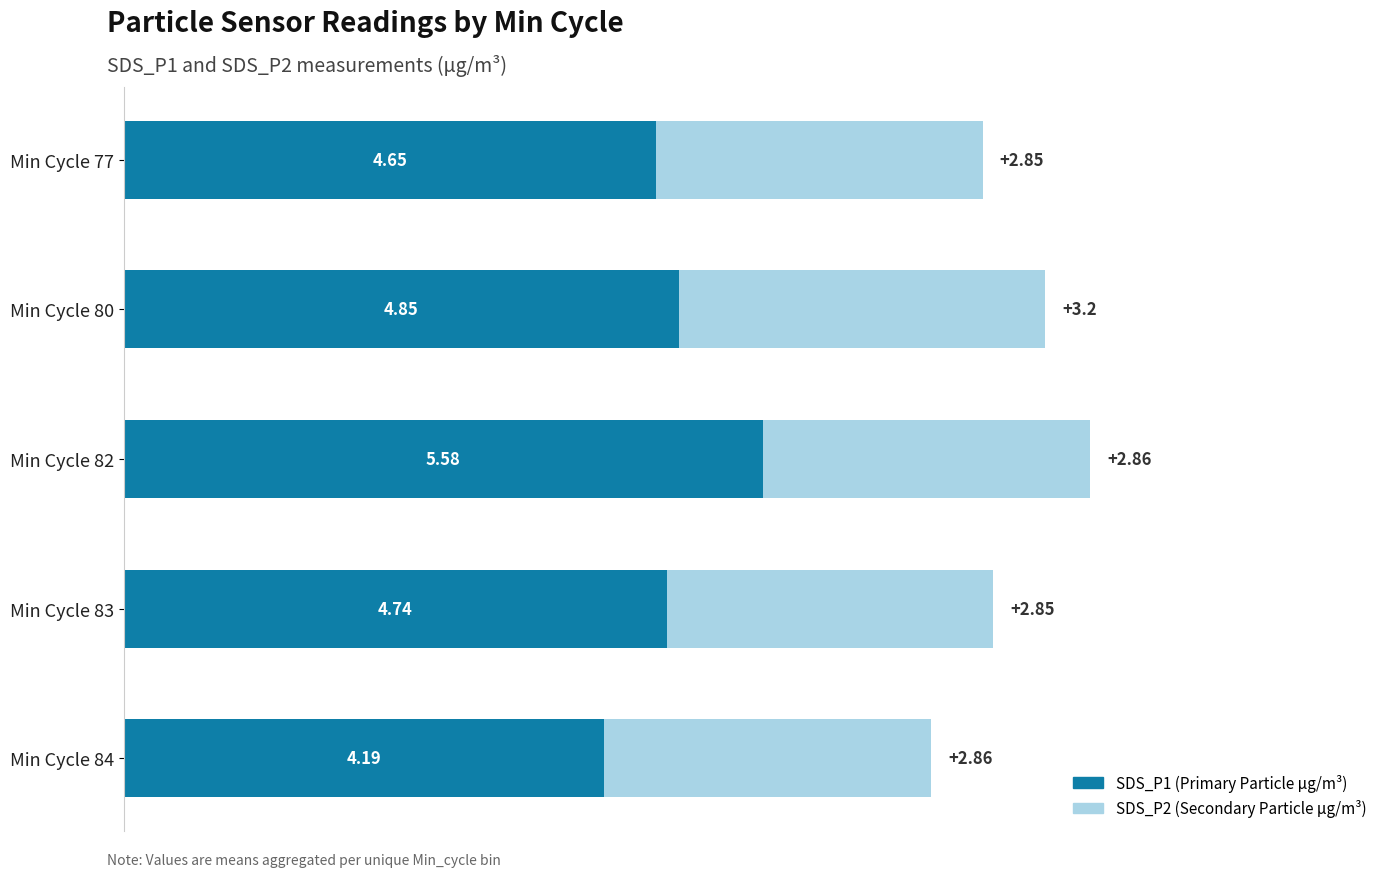

At which category is the sum across all series the highest?

Min Cycle 82